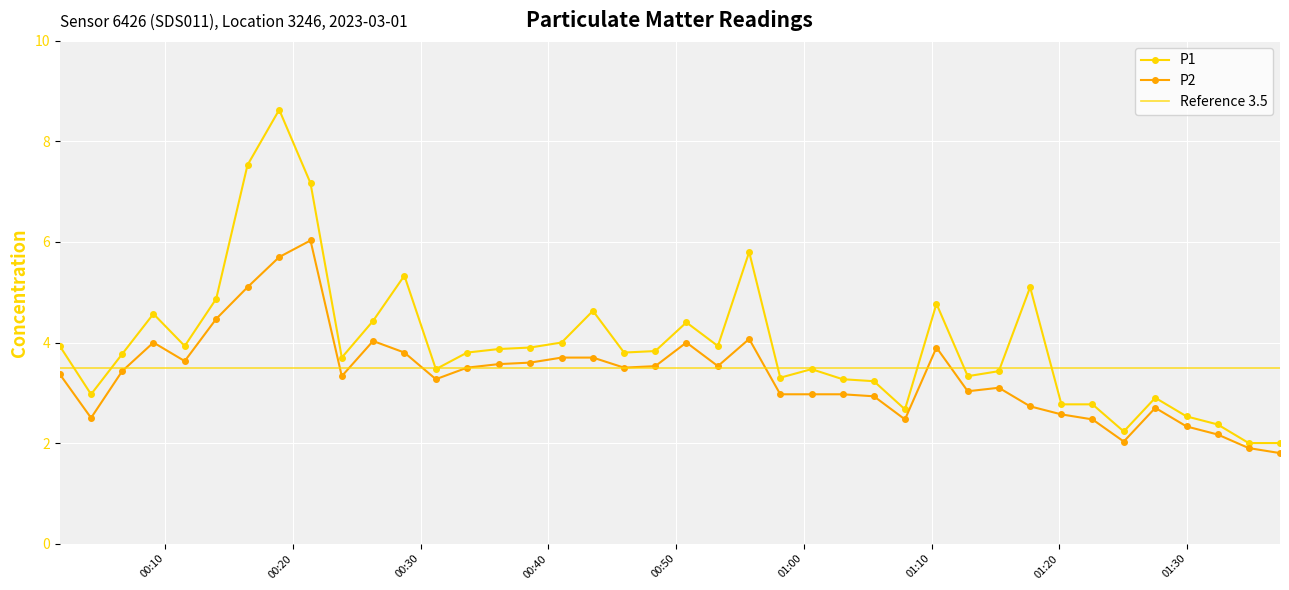

What is the value of the P2 point at the 15th from the left?

3.6